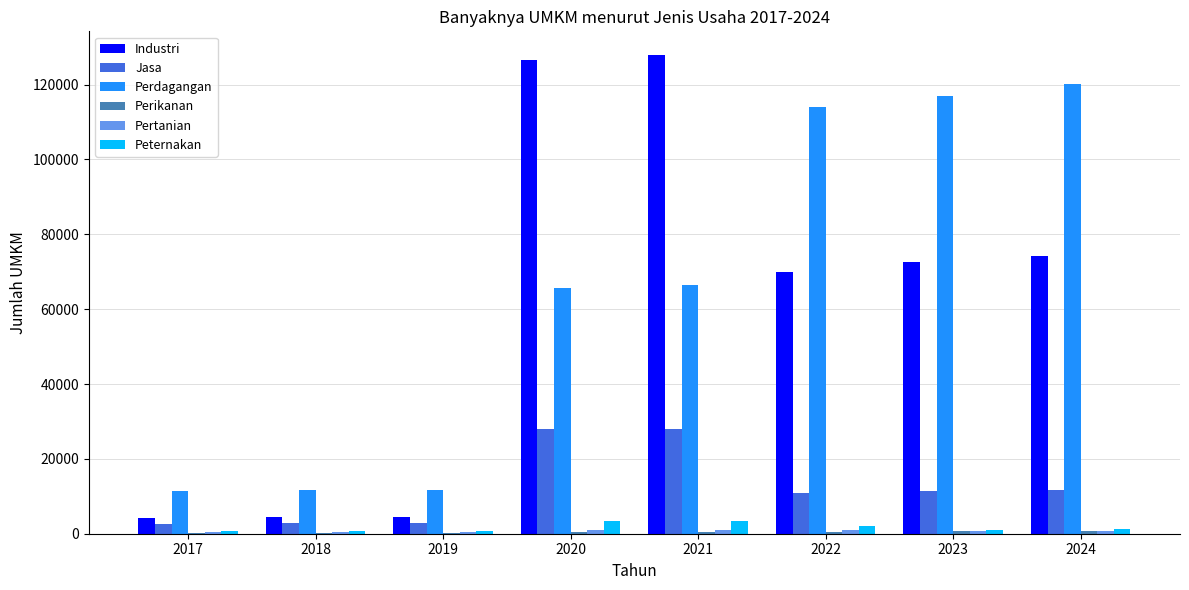

The value of Perdagangan at 2017 is 11388. True or false?

True